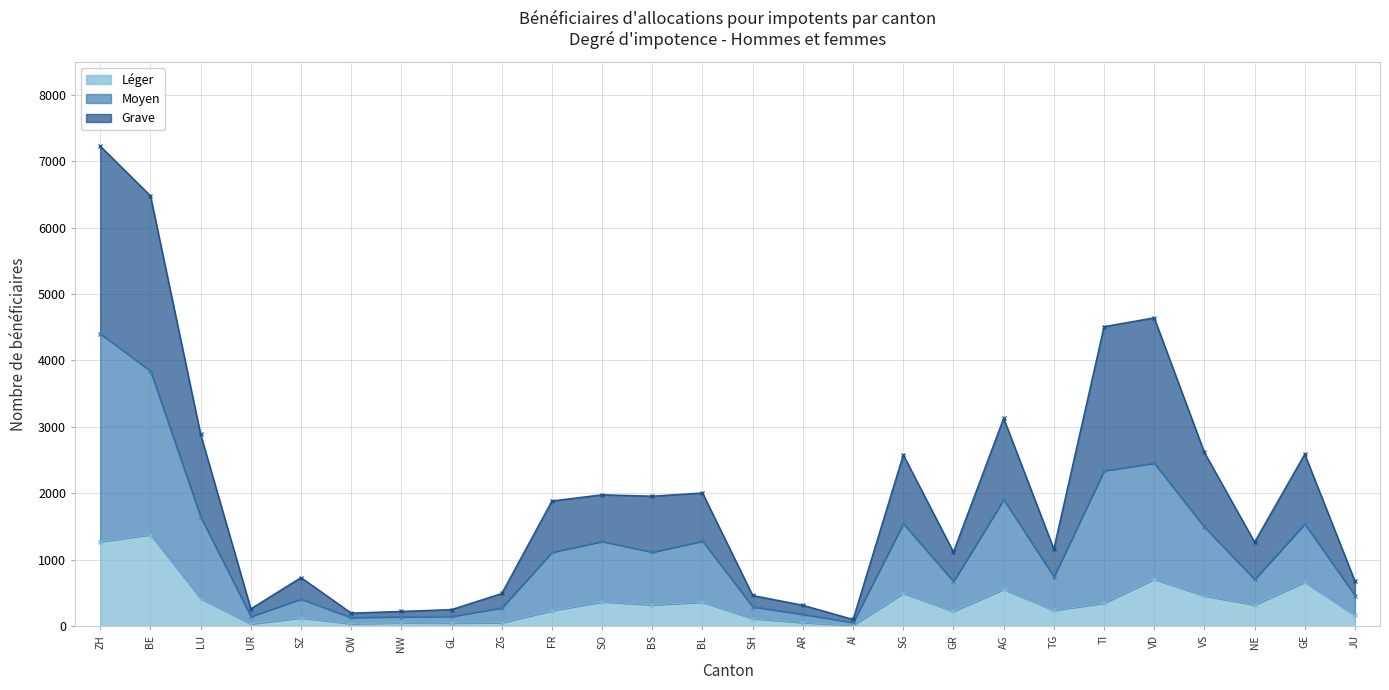

At how many categories does at least one series exceed 5363?

2